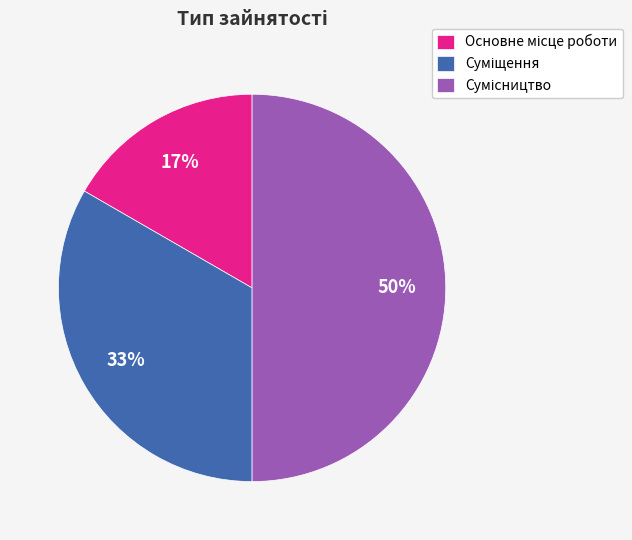

To the nearest percent, what is the difference between the largest and smallest slice percentages?

33%